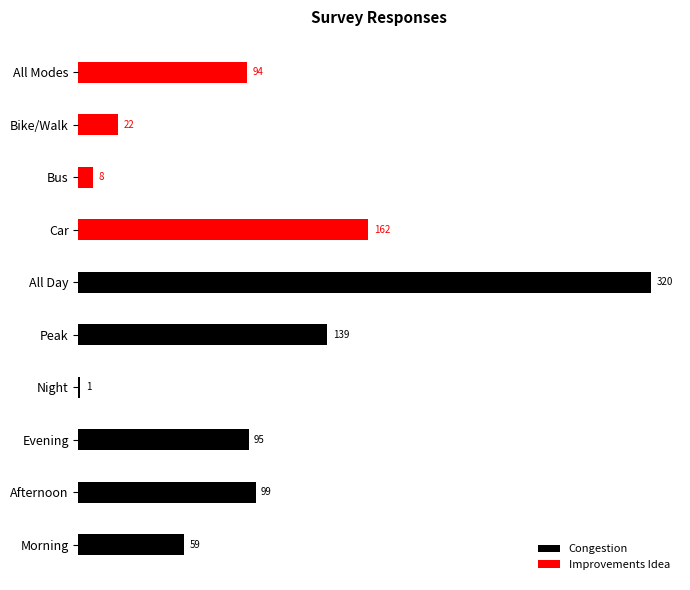

What is the label of the 3rd bar from the right?

Night